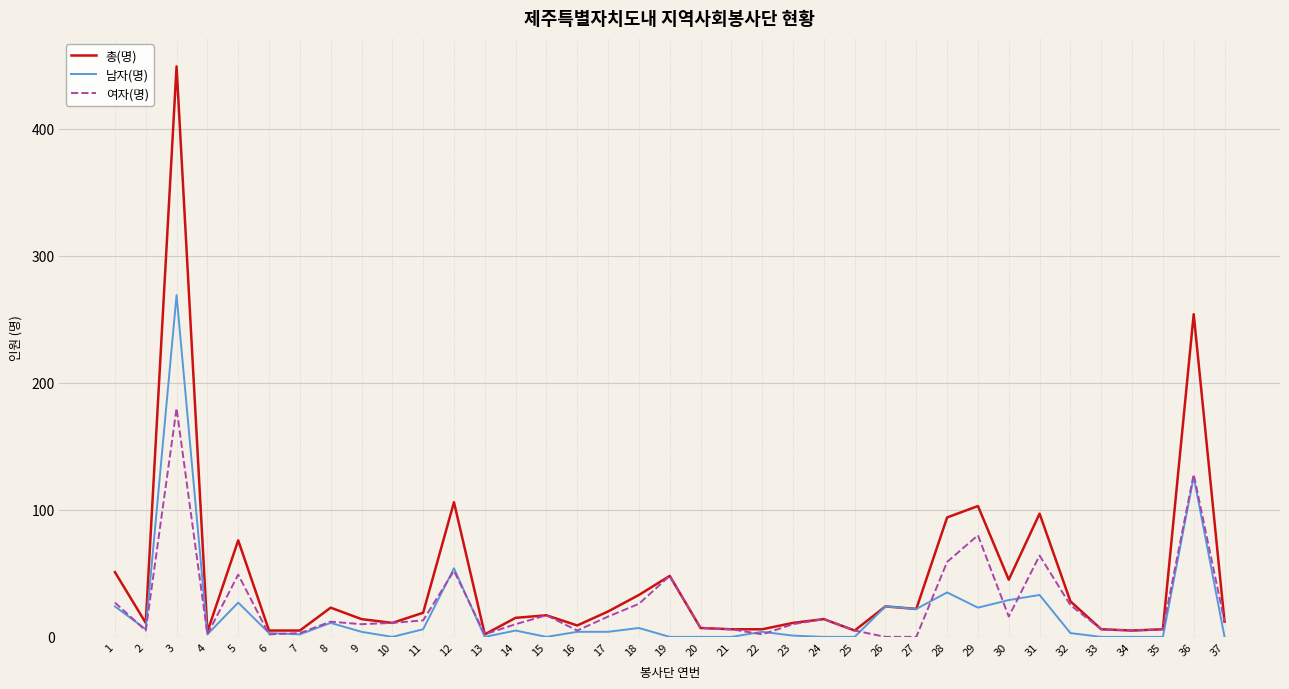

At which category is the sum across all series the highest?

3